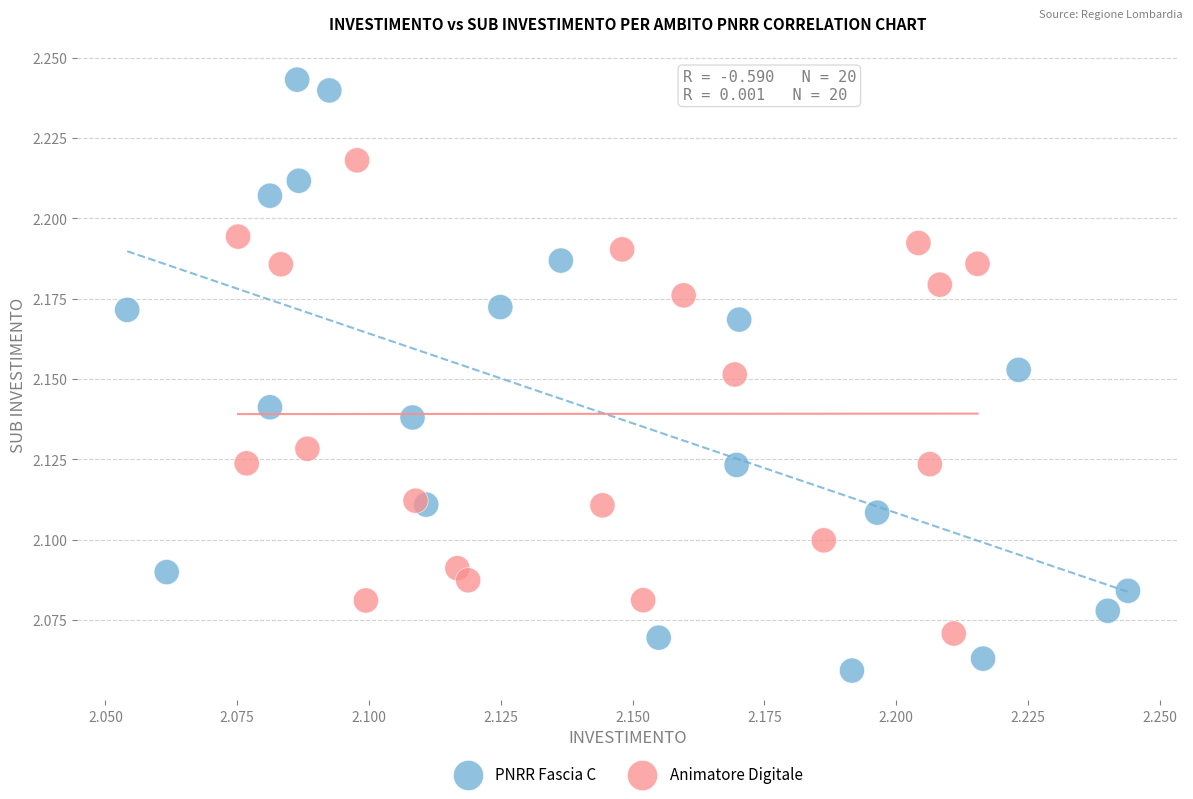

Which series reaches the minimum Y coordinate?

PNRR Fascia C